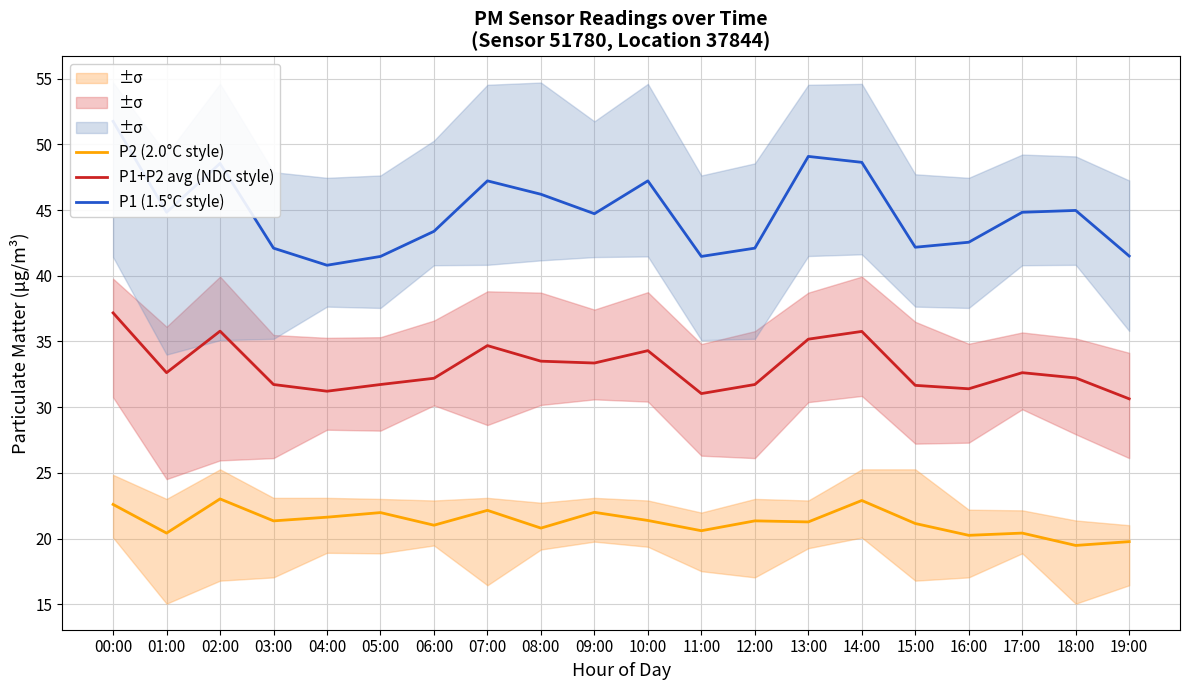

How many values in the P2 (2.0°C style) series exceed 21?

13